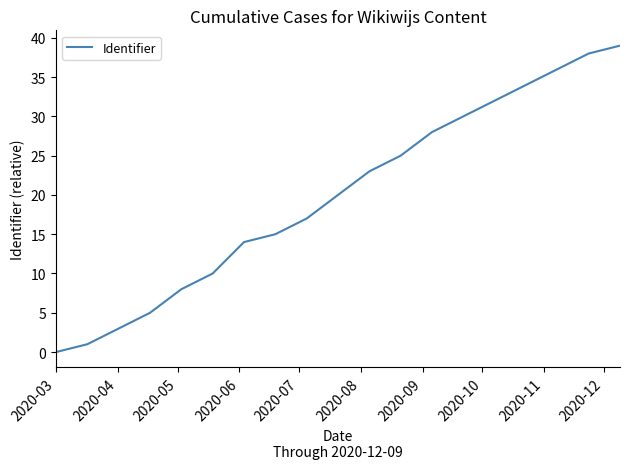

Count the number of categories in the chart.

19